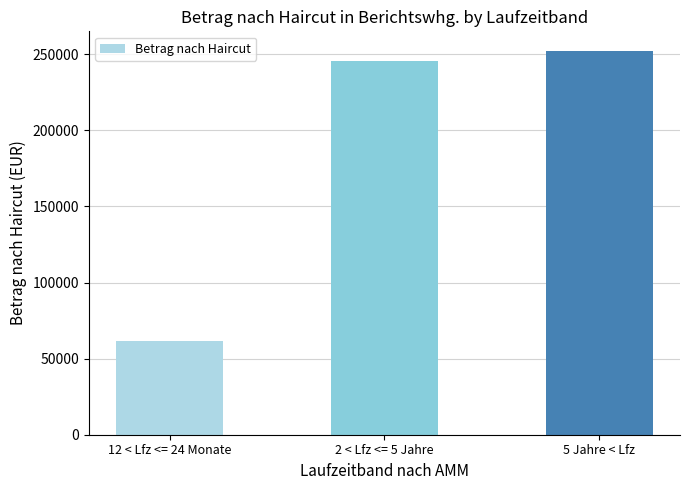

Where does the data first go above 245926?

2 < Lfz <= 5 Jahre